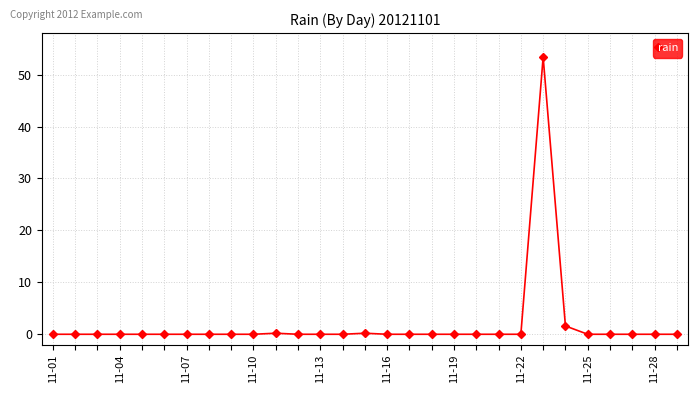

What is the sum of all values?

55.4